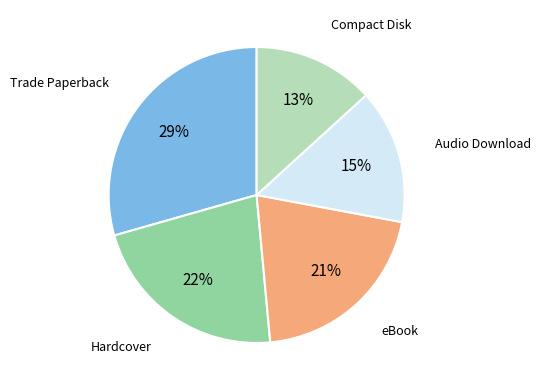

Which slice is the smallest?

Compact Disk